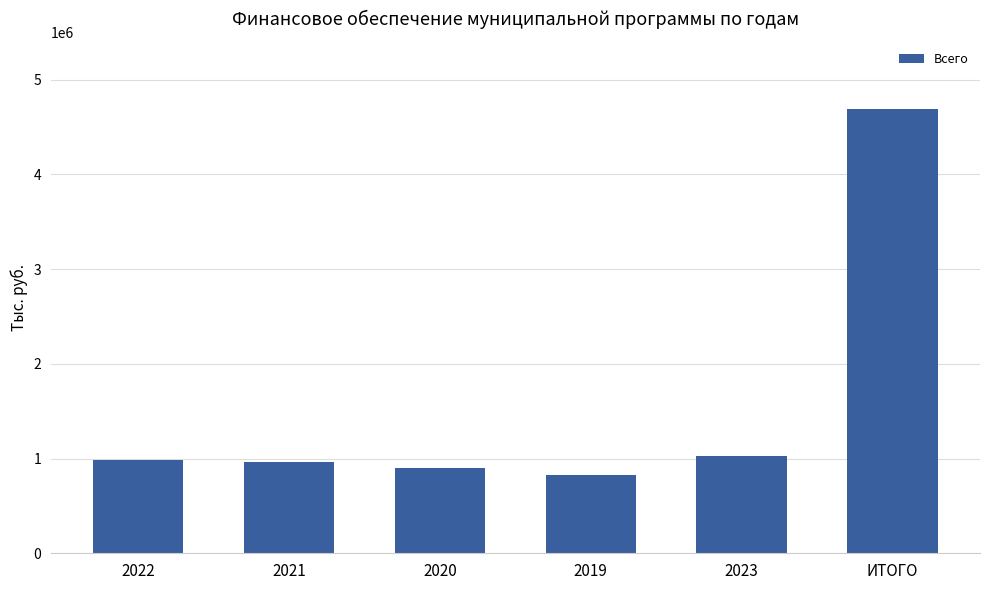

What is the value of the 2nd bar from the left?

965849.5